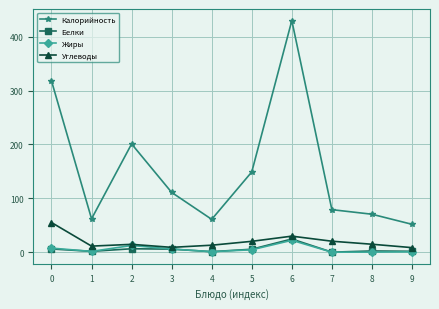

Is it true that Белки equals 1.6 at 1?

True